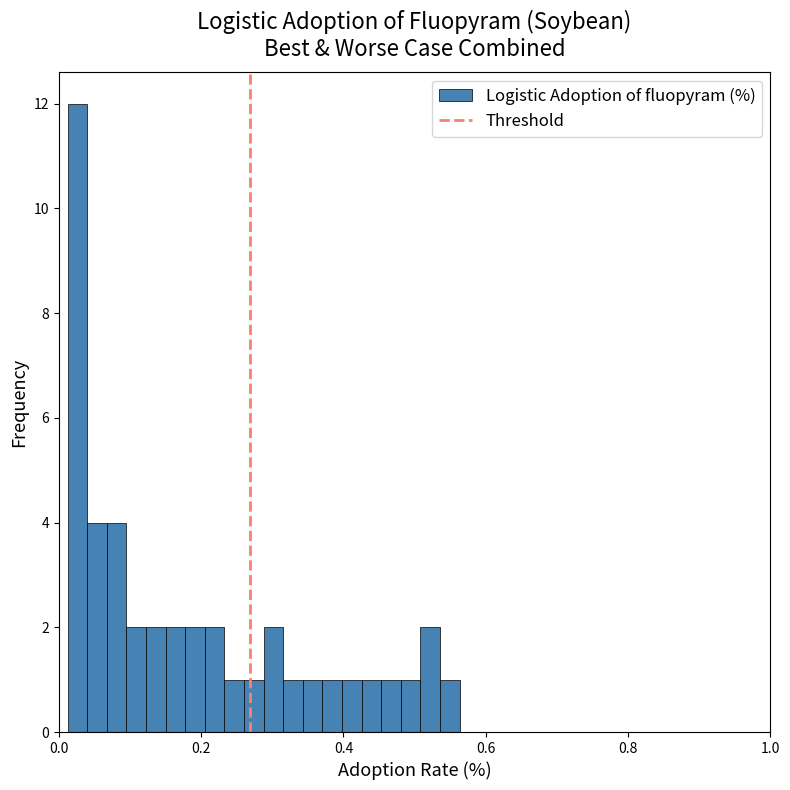

Read against the x-axis, roughly where is the centre of the tallest bar?

0.02